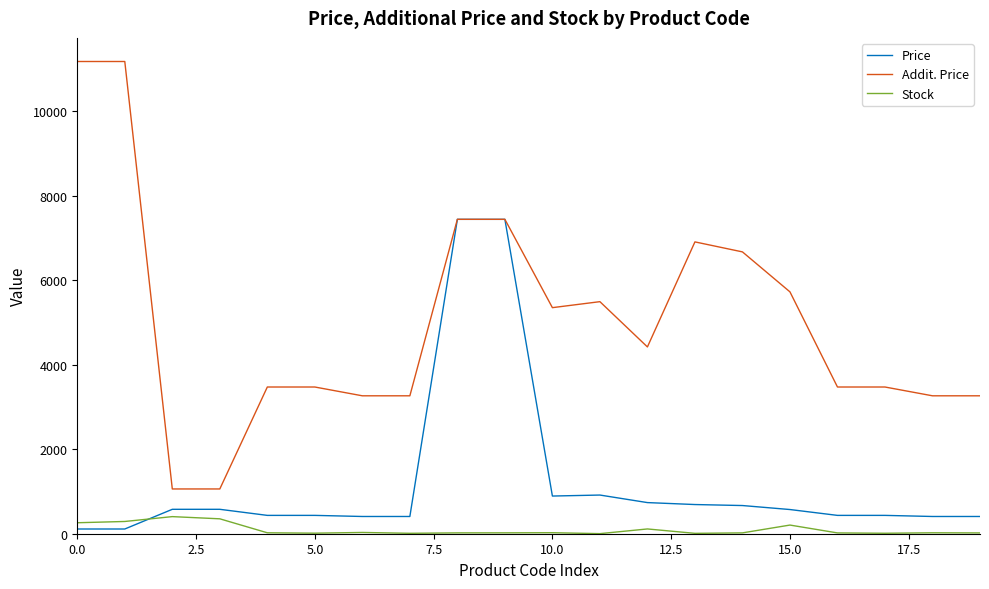

What is the greatest value displayed?

11182.0